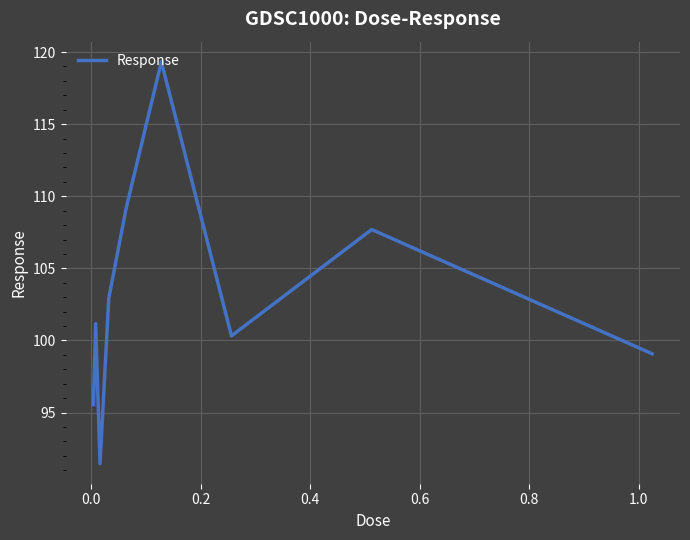

What is the maximum value shown in the chart?

119.3